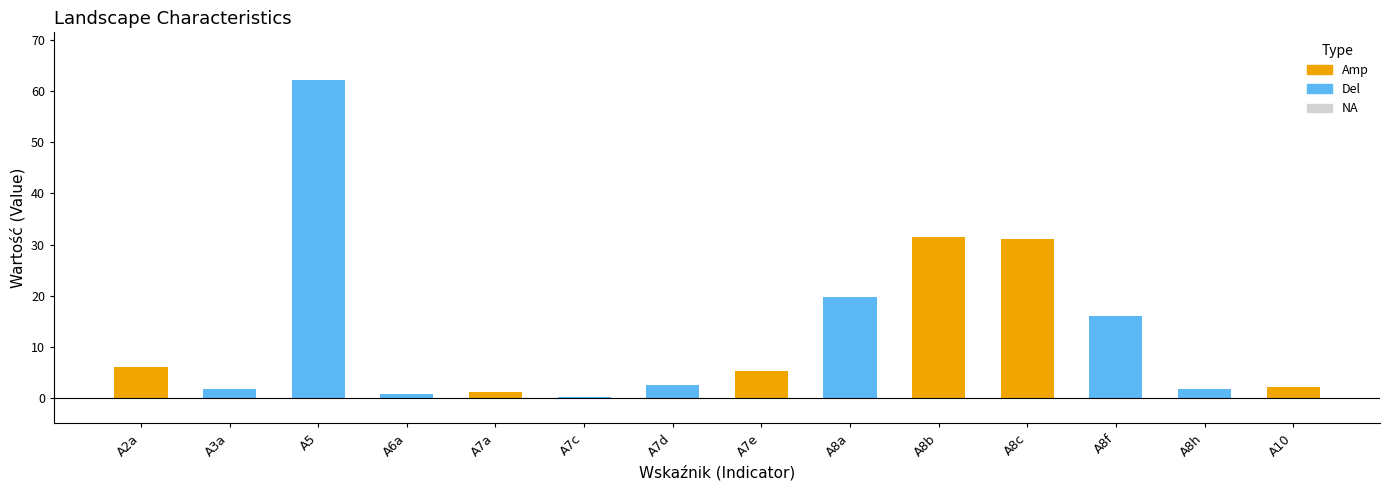

Which category has the highest value across all series?

A5